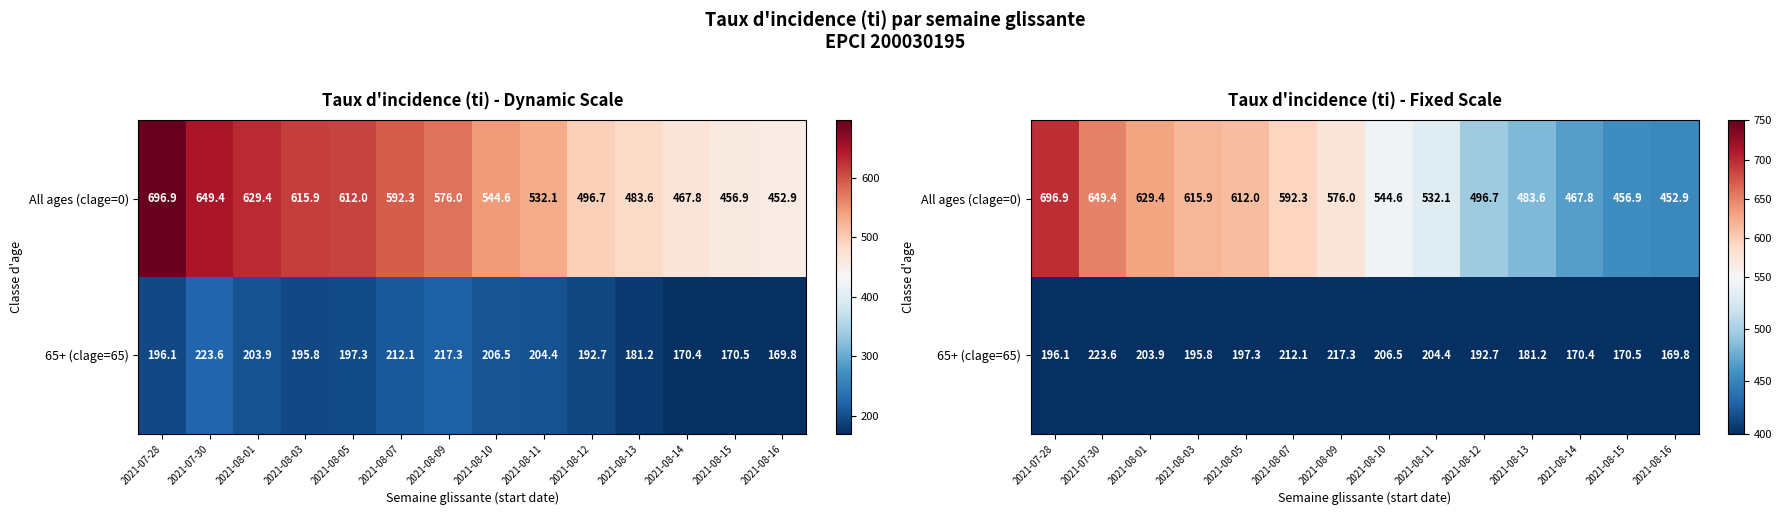

How many values in the All ages (clage=0) series are below 576?

7